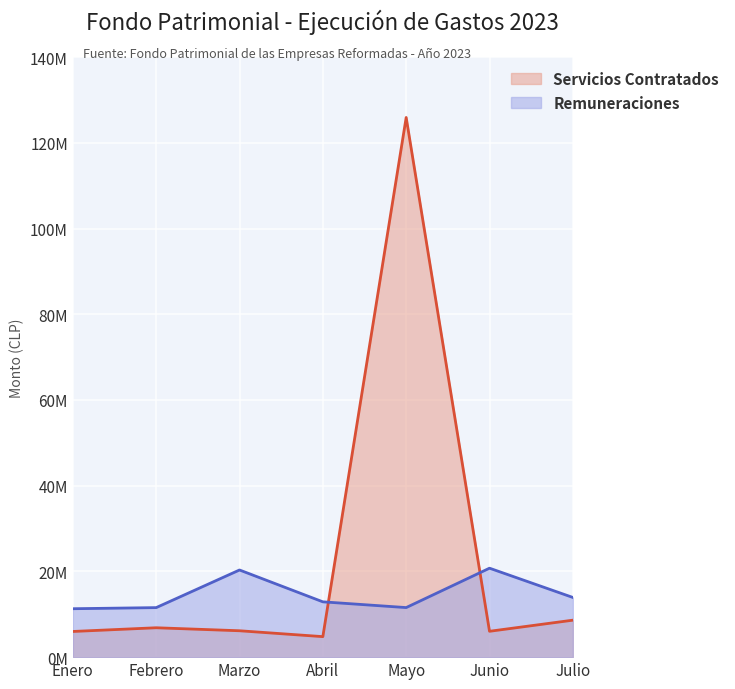

Reading left to right, extract all data points from this chart.

Servicios Contratados: 5989504.8	6855689.5	6155284.9	4783932.8	125922608.0	6032508.0	8625078.3
Remuneraciones: 11297157.1	11555103.3	20335114.8	12904543.8	11563956.7	20754828.8	13928431.1